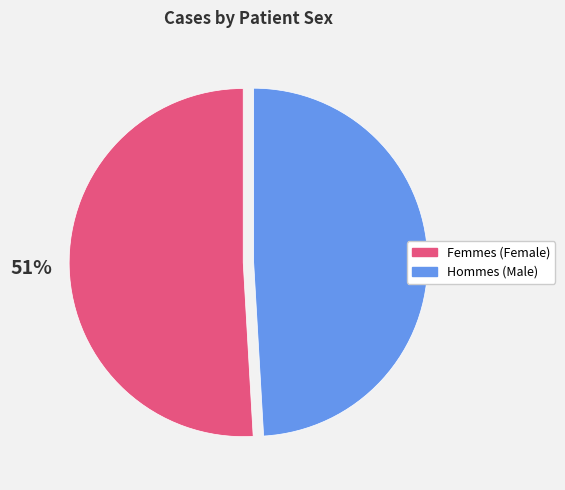

Does any single category account for the majority?

Yes